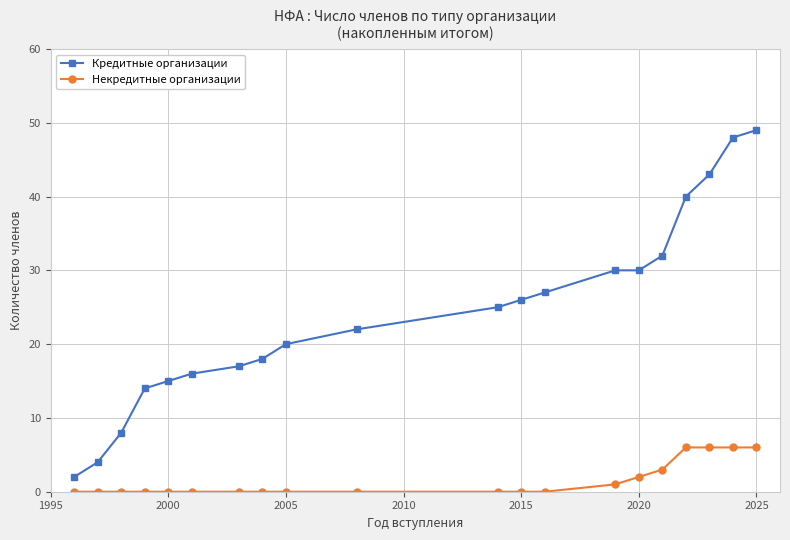

What is the value of the Кредитные организации point at the 13th from the left?

27